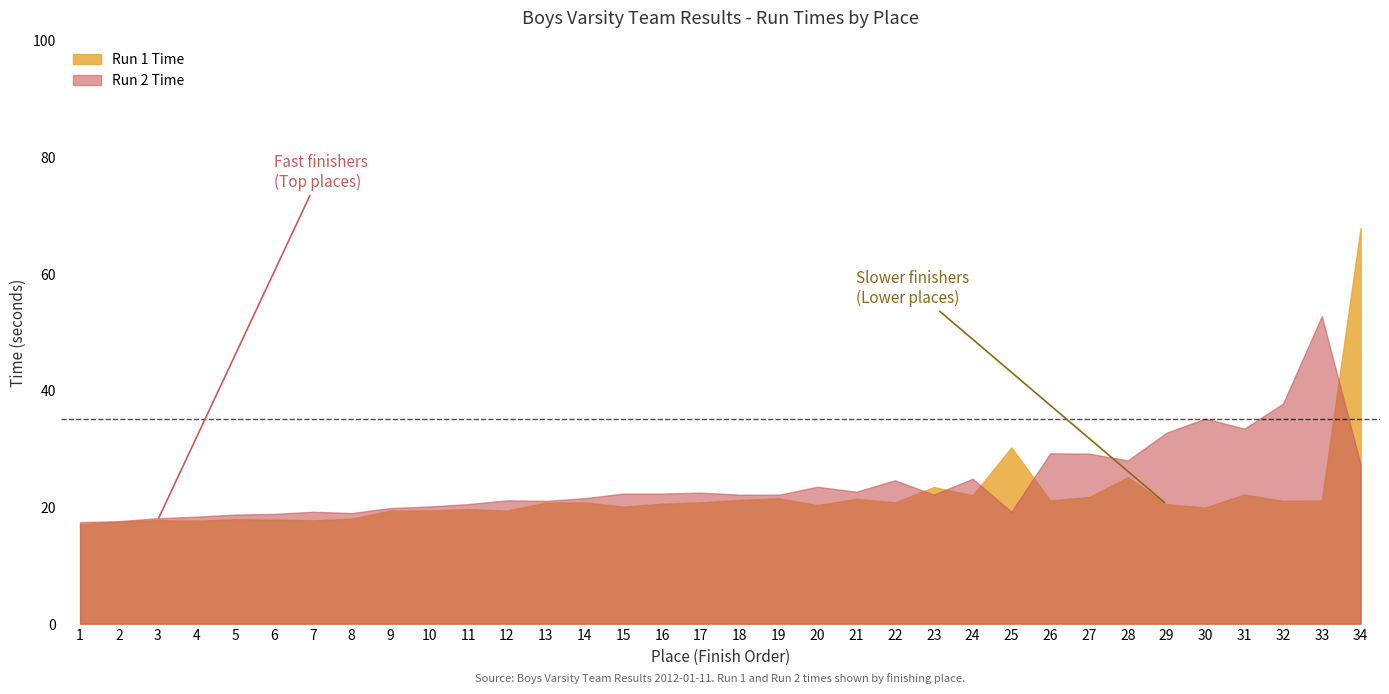

What is the maximum value for Run 1 Time?

67.8